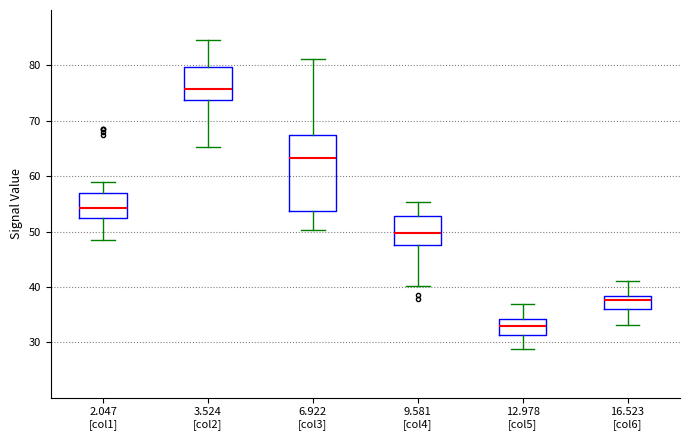

Reading left to right, transcribe this box plot: for each box, give where its median line is, the range the box spans, and where its two whiskers end, as read against the y-axis. The values are not printed on the chart, so give them approximately, as read against the axis.

2.047 [col1]: median 54, box 53 to 57, whiskers 49 to 59
3.524 [col2]: median 76, box 74 to 80, whiskers 65 to 85
6.922 [col3]: median 63, box 54 to 68, whiskers 50 to 81
9.581 [col4]: median 50, box 48 to 53, whiskers 40 to 55
12.978 [col5]: median 33, box 31 to 34, whiskers 29 to 37
16.523 [col6]: median 38 (just below the box's upper edge), box 36 to 38, whiskers 33 to 41